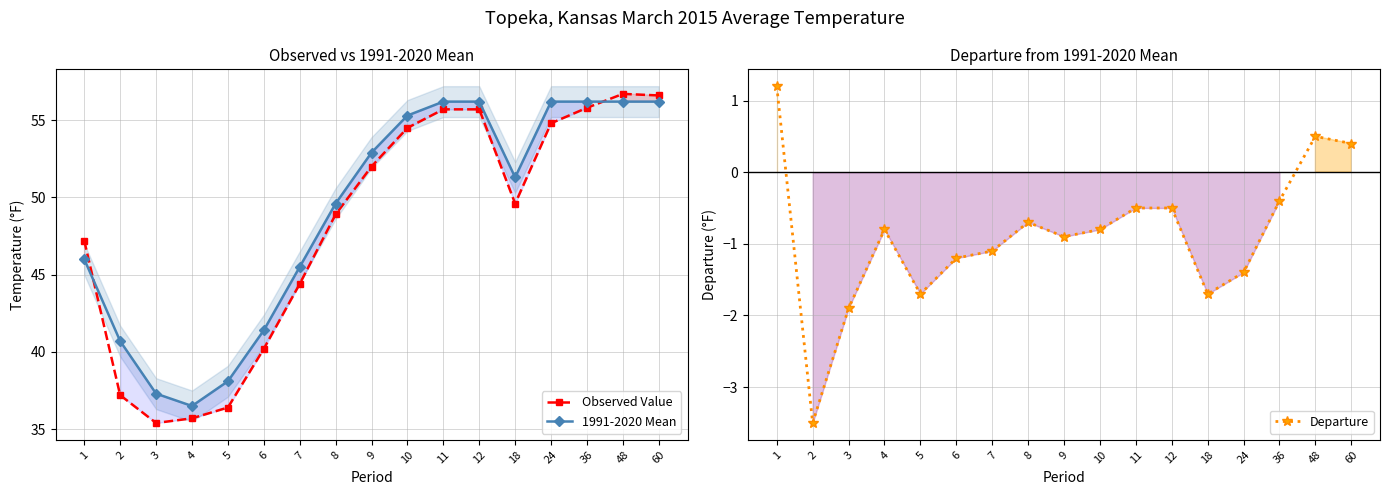

What is the value of the Observed Value point at the 8th from the left?

48.9